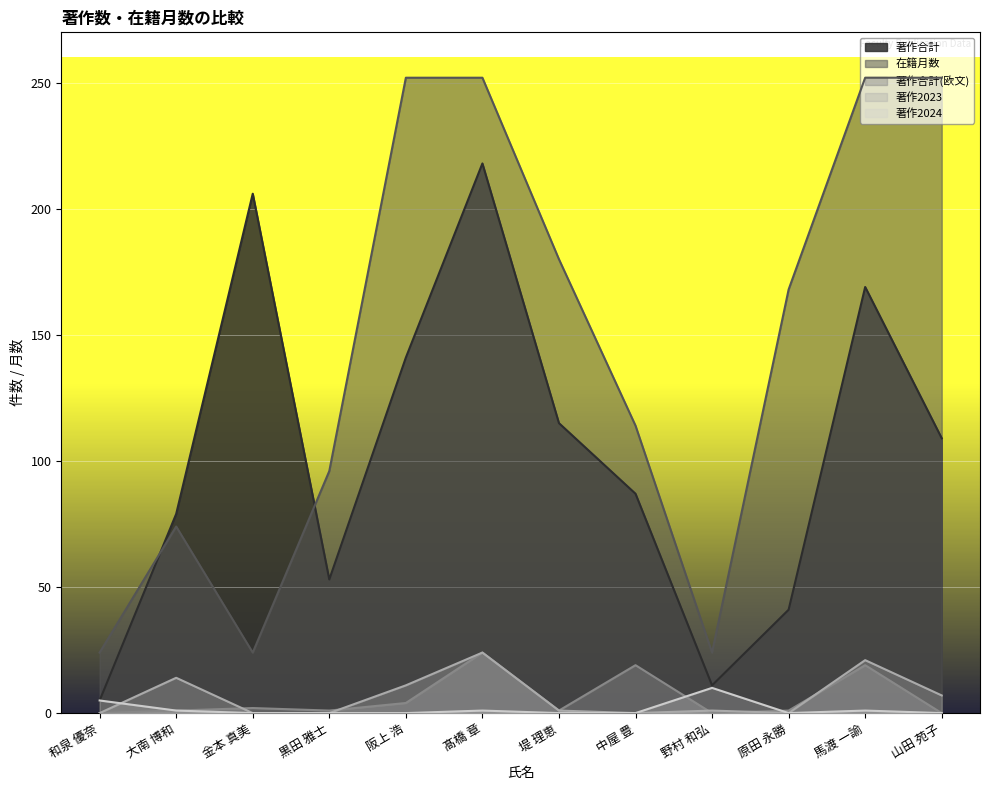

Reading right to left, transcribe all the data shown in this chart.

著作合計: 山田 苑子=109	馬渡 一諭=169	原田 永勝=41	野村 和弘=11	中屋 豊=87	堤 理恵=115	髙橋 章=218	阪上 浩=141	黒田 雅士=53	金本 真美=206	大南 博和=79	和泉 優奈=5
在籍月数: 山田 苑子=252	馬渡 一諭=252	原田 永勝=168	野村 和弘=24	中屋 豊=114	堤 理恵=180	髙橋 章=252	阪上 浩=252	黒田 雅士=96	金本 真美=24	大南 博和=74	和泉 優奈=24
著作合計(欧文): 山田 苑子=0	馬渡 一諭=19	原田 永勝=1	野村 和弘=0	中屋 豊=19	堤 理恵=1	髙橋 章=24	阪上 浩=4	黒田 雅士=1	金本 真美=2	大南 博和=1	和泉 優奈=0
著作2023: 山田 苑子=7	馬渡 一諭=21	原田 永勝=0	野村 和弘=1	中屋 豊=0	堤 理恵=1	髙橋 章=24	阪上 浩=11	黒田 雅士=0	金本 真美=0	大南 博和=14	和泉 優奈=0
著作2024: 山田 苑子=0	馬渡 一諭=1	原田 永勝=0	野村 和弘=10	中屋 豊=0	堤 理恵=0	髙橋 章=1	阪上 浩=0	黒田 雅士=0	金本 真美=0	大南 博和=1	和泉 優奈=5